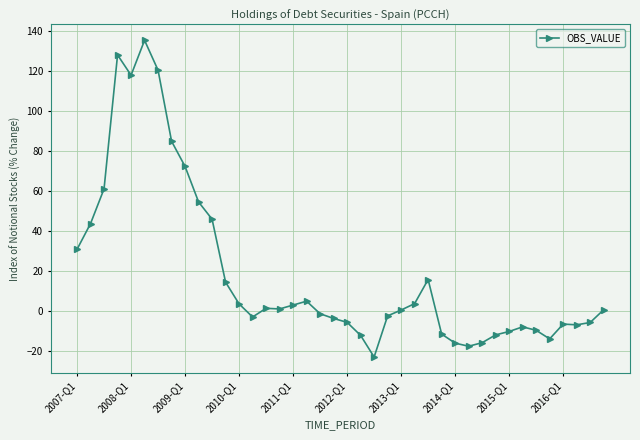

Does the chart have visible grid lines?

Yes